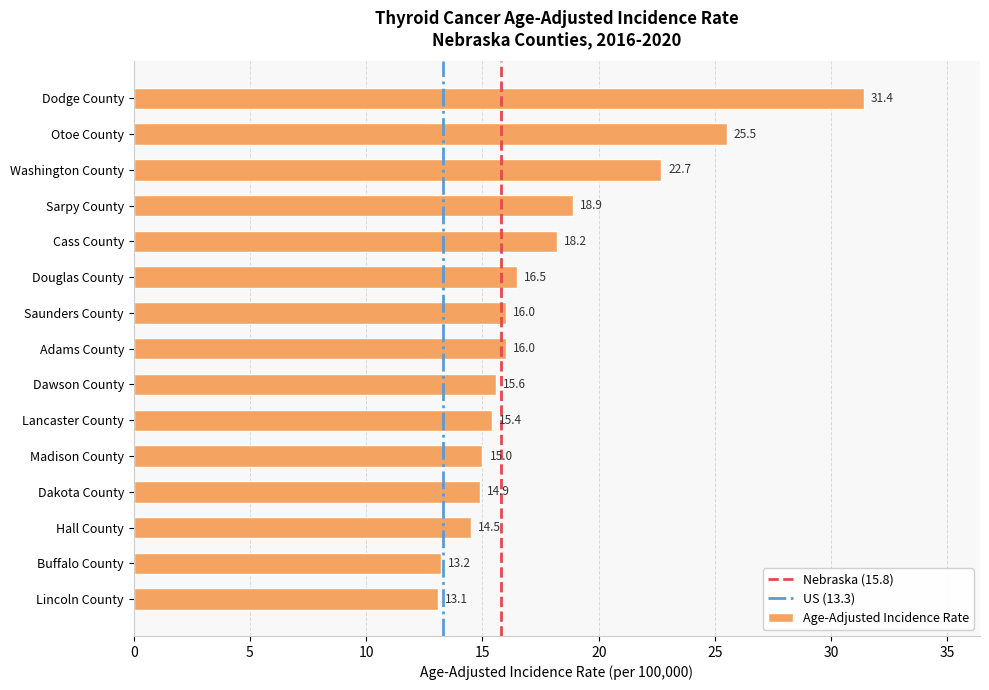

Reading top to bottom, what are all the values shown in this chart?

Dodge County=31.4	Otoe County=25.5	Washington County=22.7	Sarpy County=18.9	Cass County=18.2	Douglas County=16.5	Saunders County=16.0	Adams County=16.0	Dawson County=15.6	Lancaster County=15.4	Madison County=15.0	Dakota County=14.9	Hall County=14.5	Buffalo County=13.2	Lincoln County=13.1